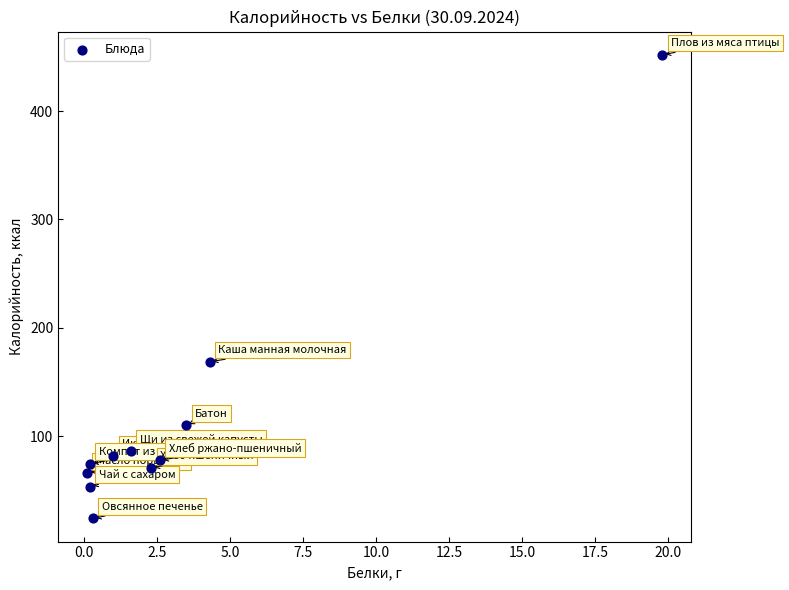

What Y value in the scatter plot is closest to 238?

168.6